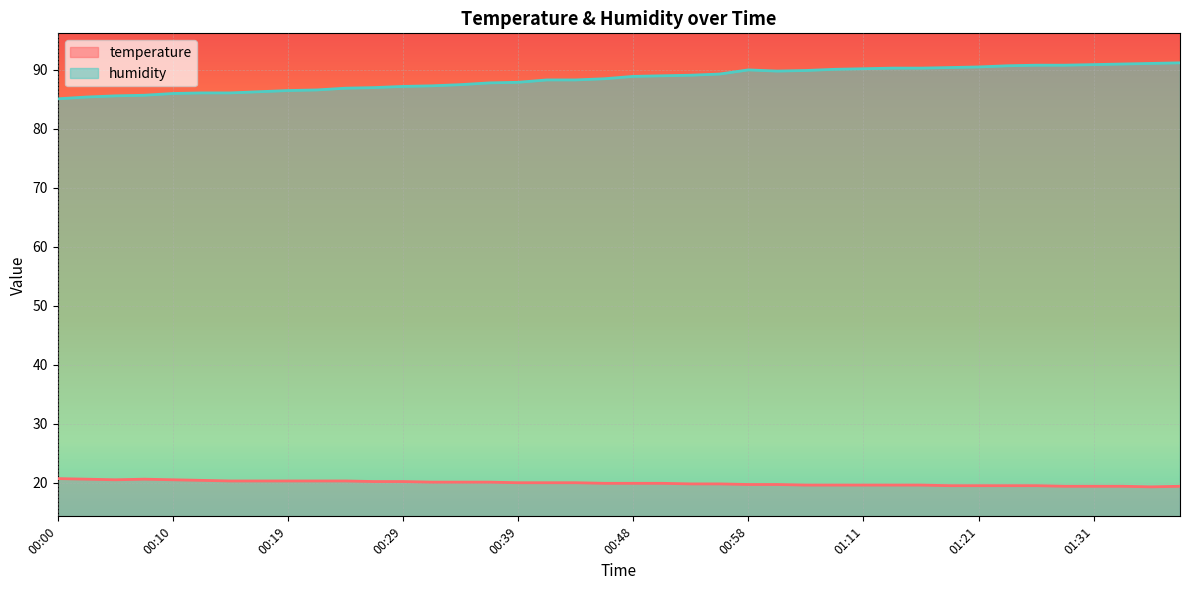

In temperature, how many points are higher than both neighbors (excluding endpoints)?

1